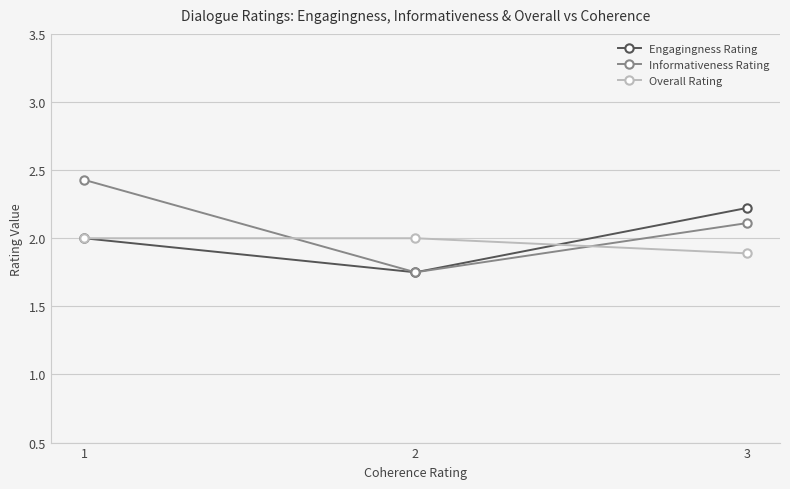

How many data points in Informativeness Rating are above 2?

2